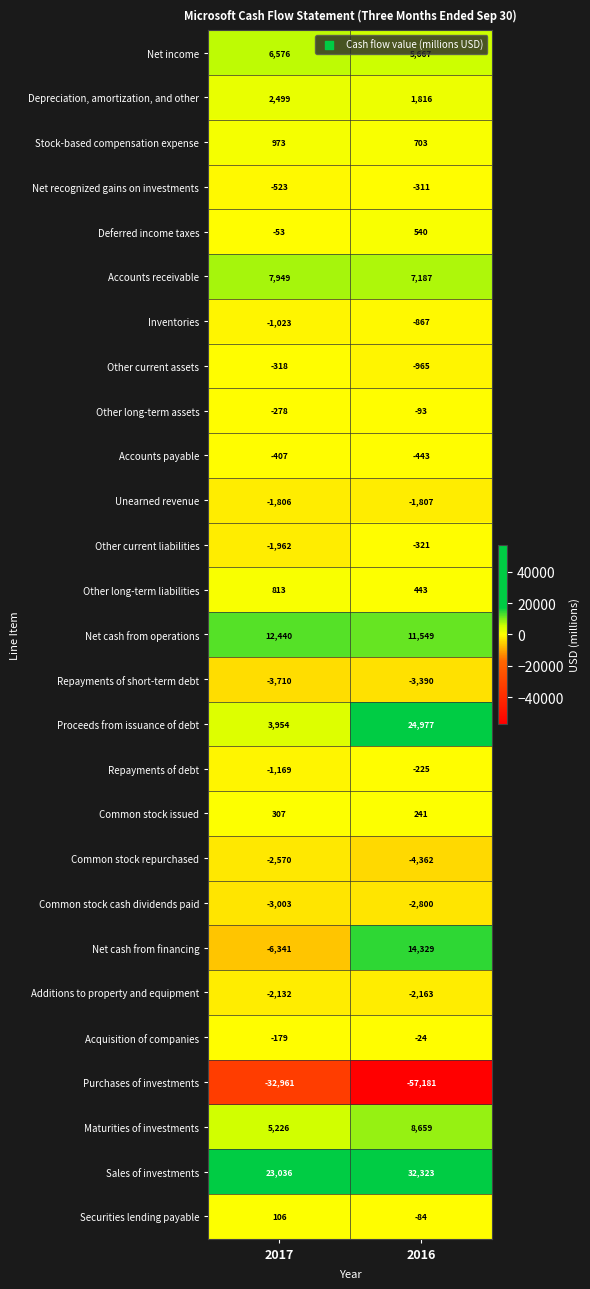

At which category is the sum across all series the highest?

2016